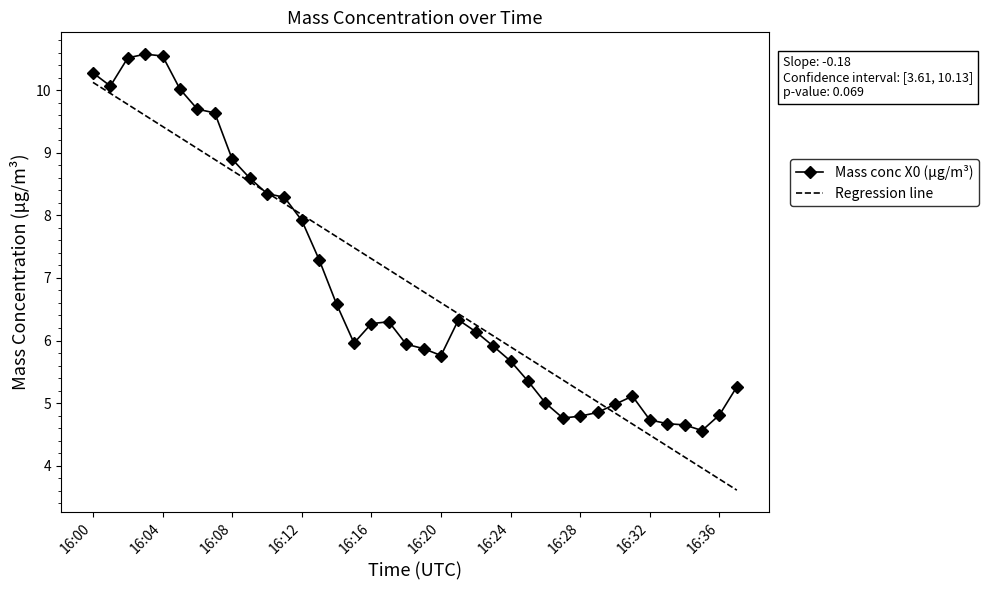

List the series in order of their peak value, highest first.

Mass conc X0 (μg/m³), Regression line